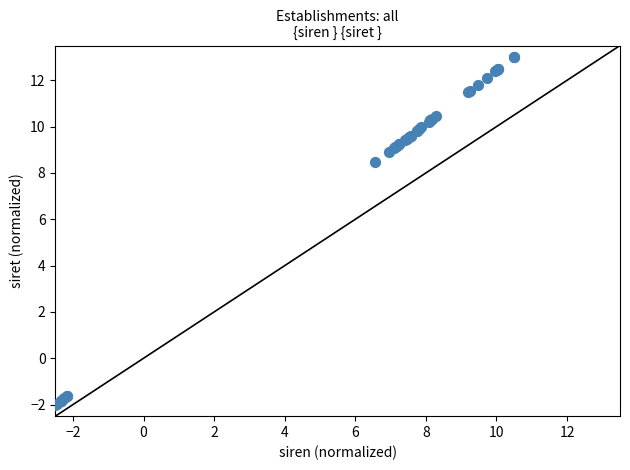

What Y value in the scatter plot is closest to 5?

8.5